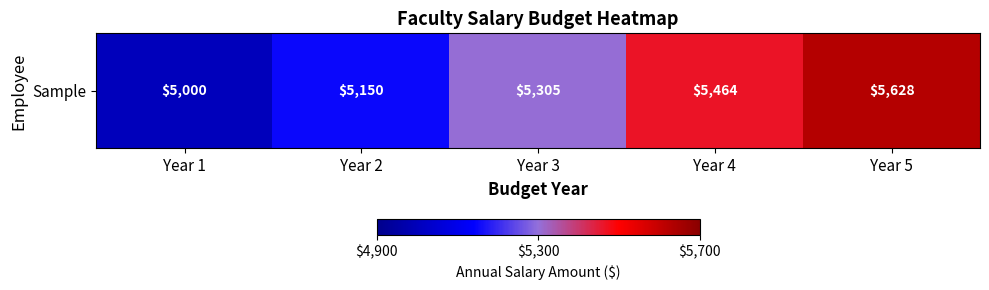

Between Year 3 and Year 5, which is larger?

Year 5